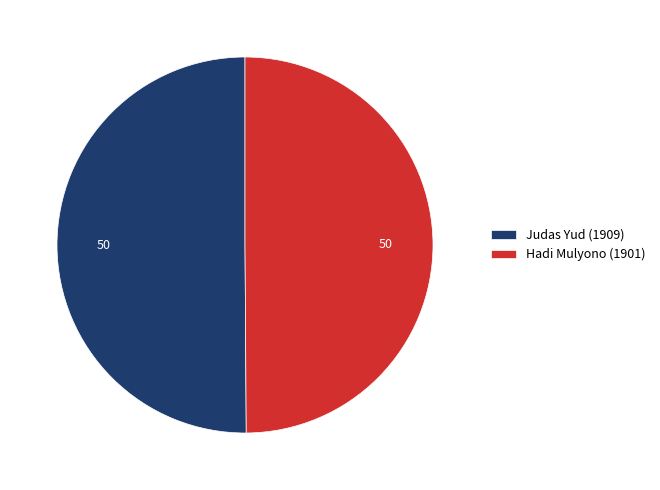

True or false: Judas Yud accounts for 50% of the total.

True